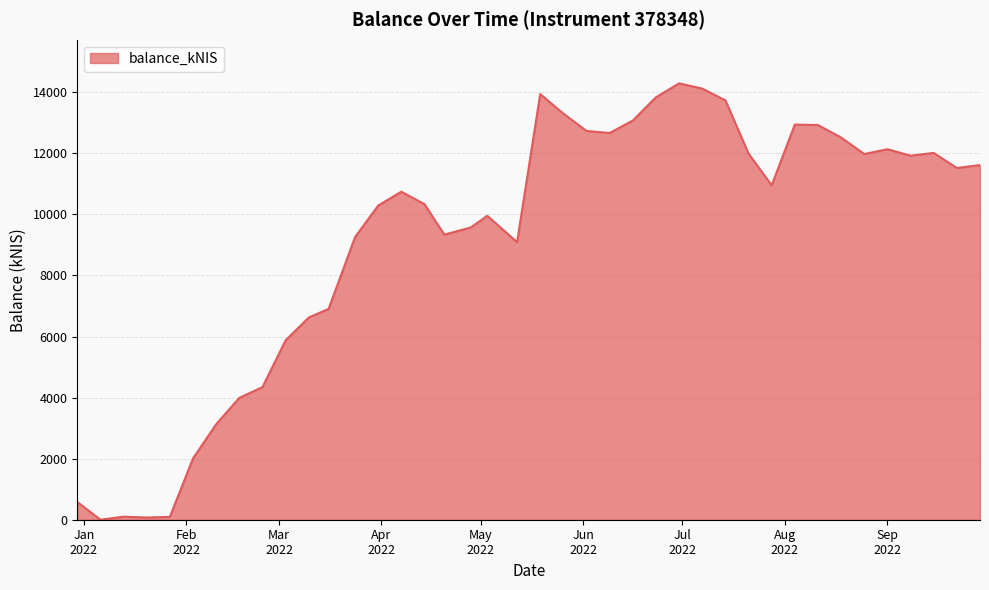

What is the difference between the maximum and minimum values?

14293.3